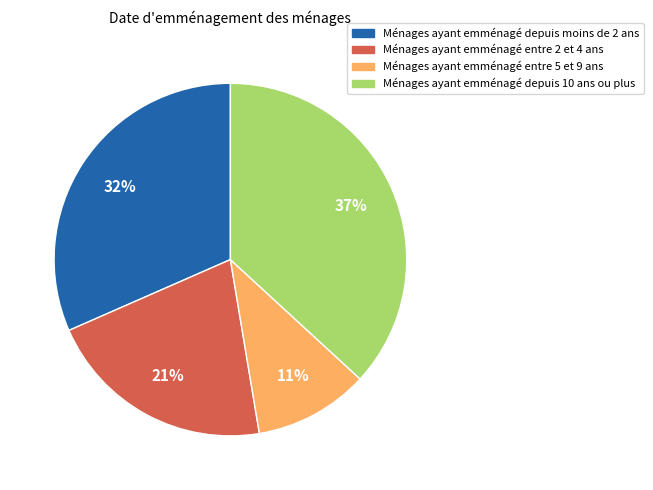

Does any single category account for the majority?

No